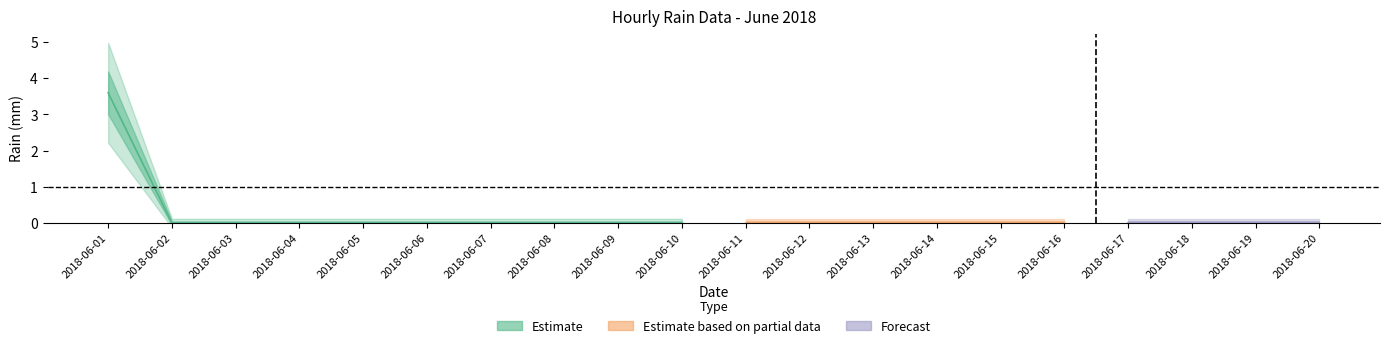

The chart shows a value of 3.4 at 2018-06-01. True or false?

True